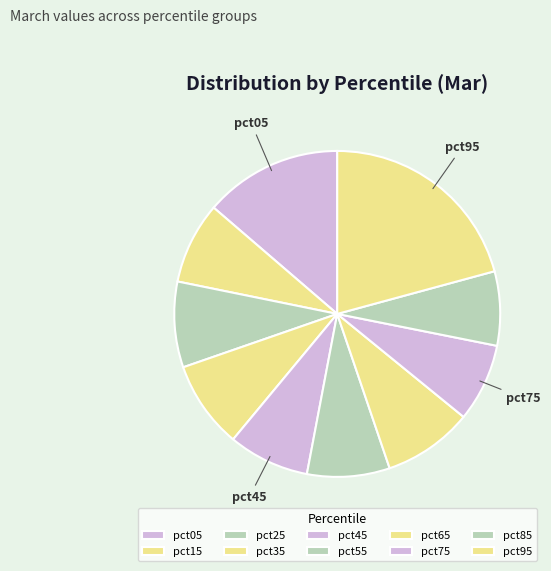

Rank the categories by value from lowest to highest.

pct85, pct75, pct45, pct15, pct55, pct25, pct35, pct65, pct05, pct95